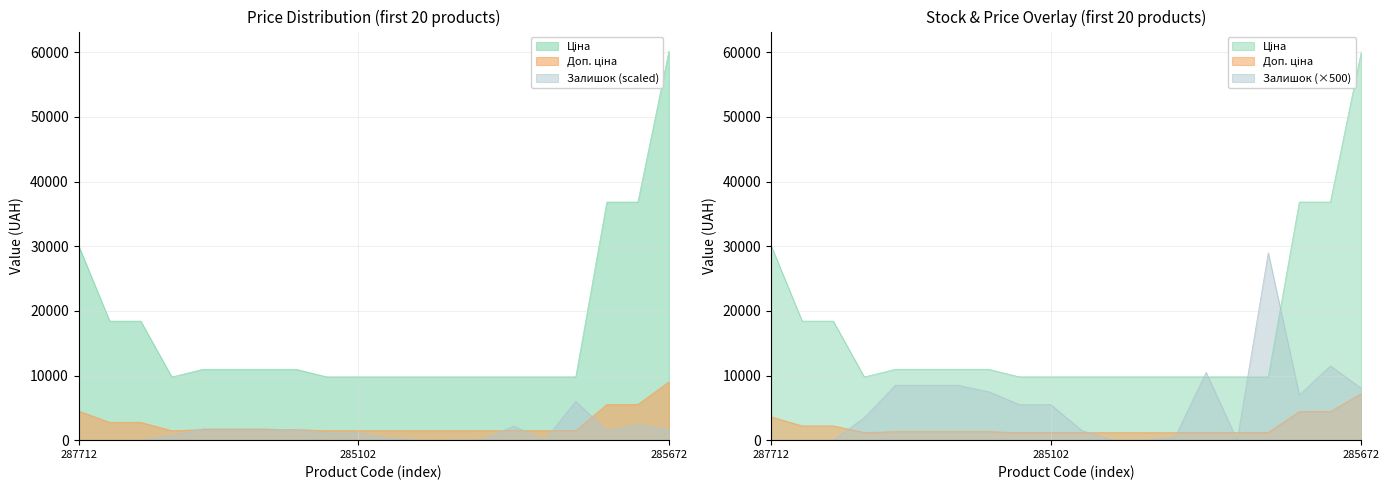

Where is the first local minimum for Доп. ціна?

285101569